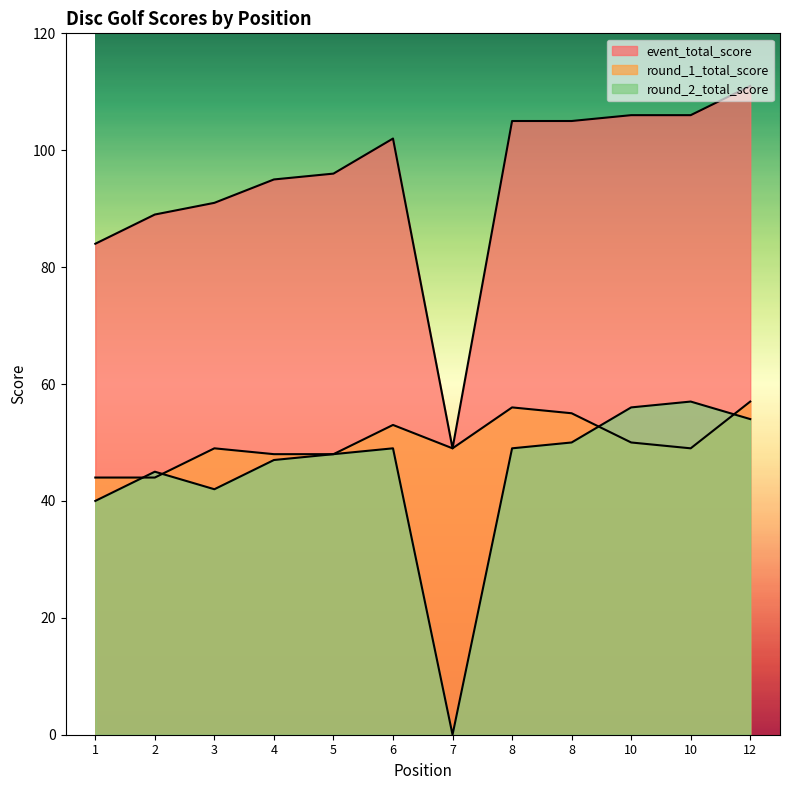

How many interior local valleys does the round_1_total_score series have?

2